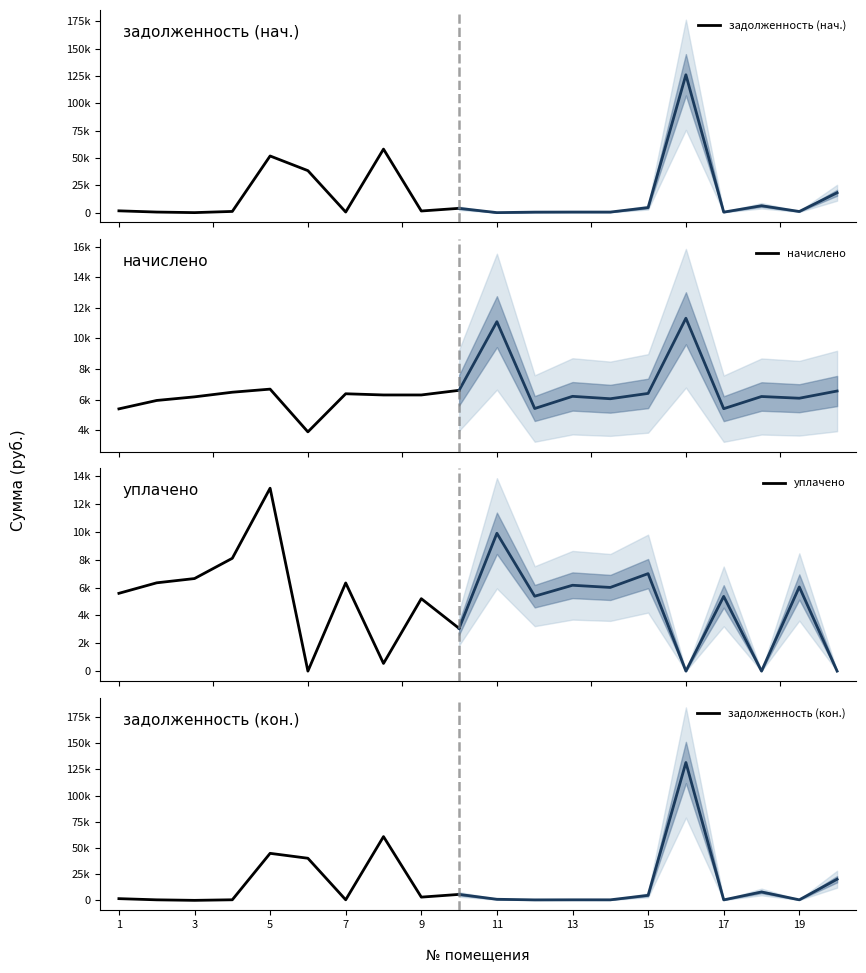

What is the value of the начислено point at the 3rd from the left?

6186.8